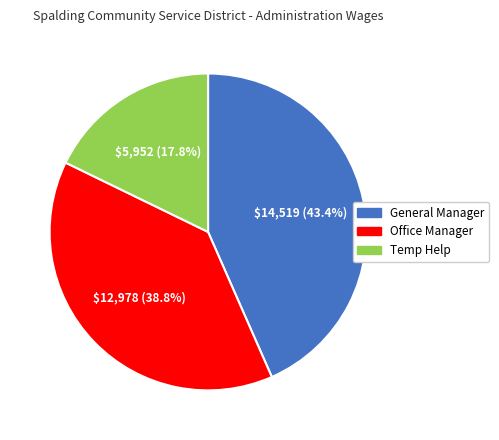

What is the ratio of the value at General Manager to the value at Temp Help?

2.4